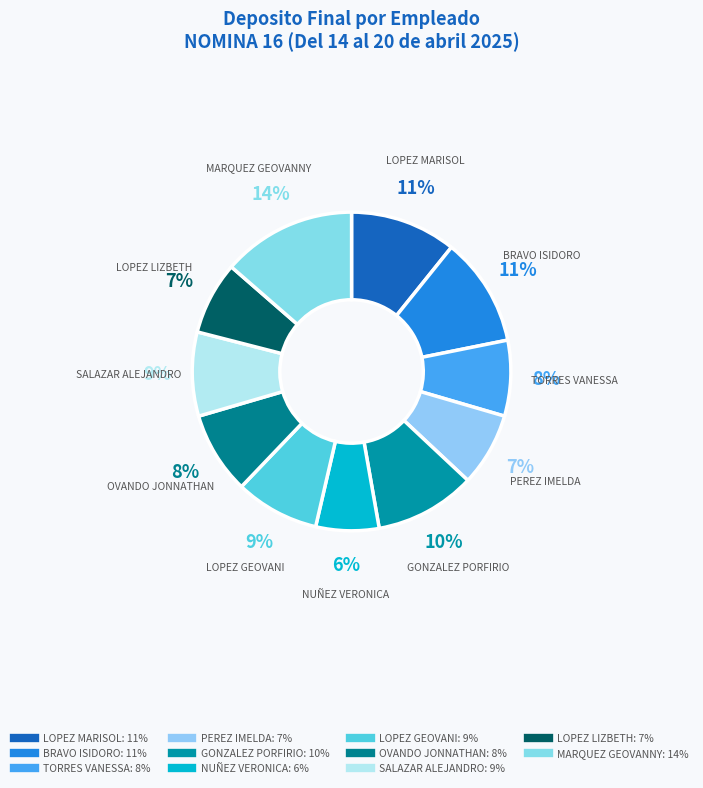

What is the largest slice in the pie chart?

MARQUEZ ARRIOLA RONY GEOVANNY